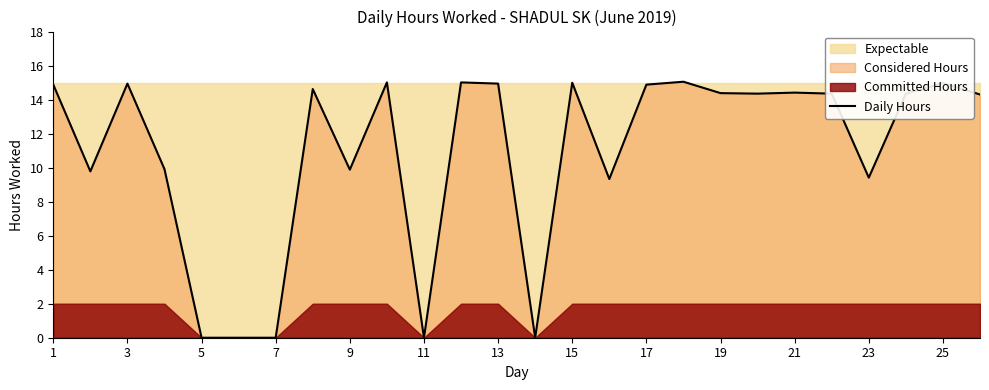

Where does the data first go above 14?

1